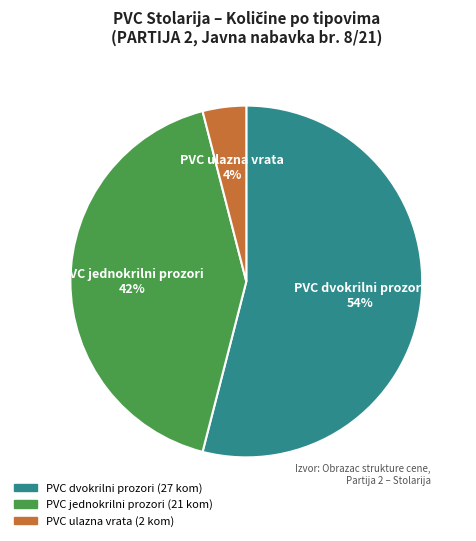

To the nearest percent, what is the average slice percentage?

33%